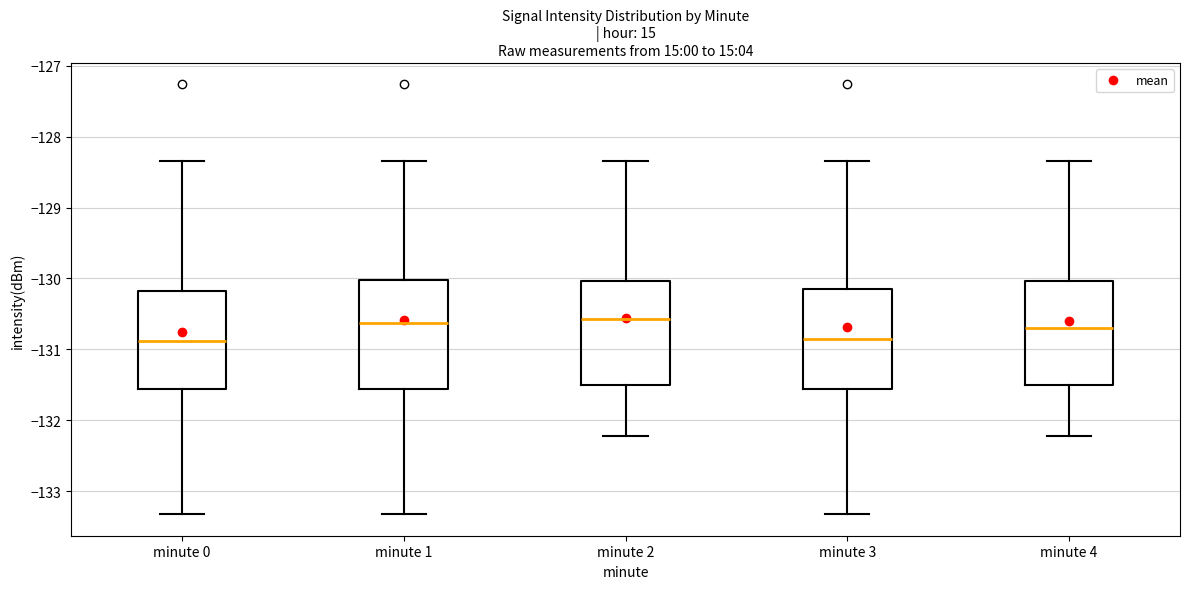

Reading left to right, transcribe this box plot: for each box, give where its median line is, the range the box spans, and where its two whiskers end, as read against the y-axis. The values are not printed on the chart, so give them approximately, as read against the axis.

minute 0: median -130.9, box -131.6 to -130.2, whiskers -133.3 to -128.3
minute 1: median -130.6, box -131.6 to -130.0, whiskers -133.3 to -128.3
minute 2: median -130.6, box -131.5 to -130.0, whiskers -132.2 to -128.3
minute 3: median -130.9, box -131.6 to -130.1, whiskers -133.3 to -128.3
minute 4: median -130.7, box -131.5 to -130.0, whiskers -132.2 to -128.3